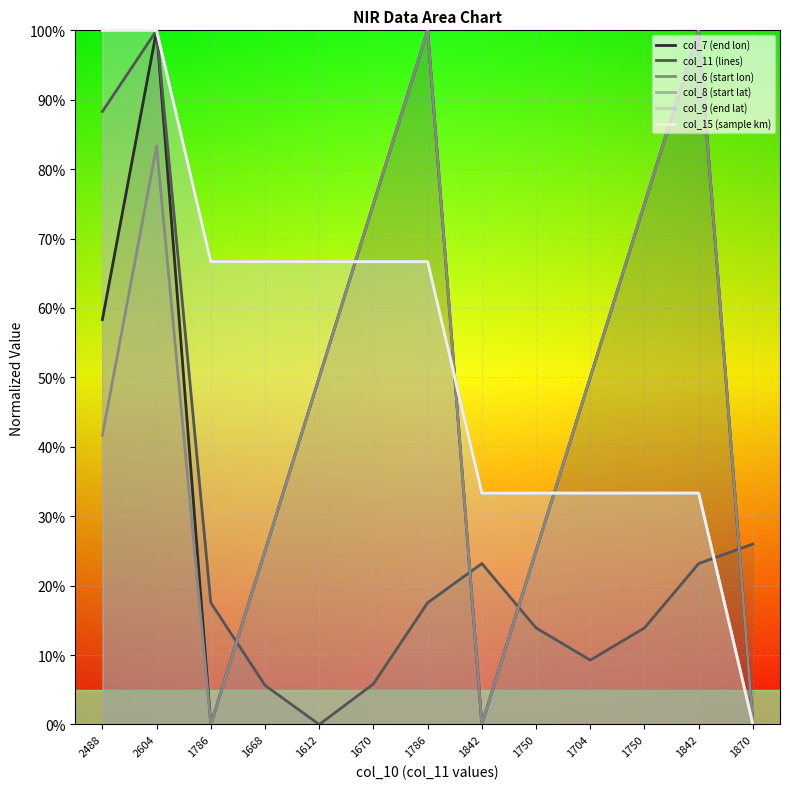

What is the spread (max minus min) of values at 2127?

58.3